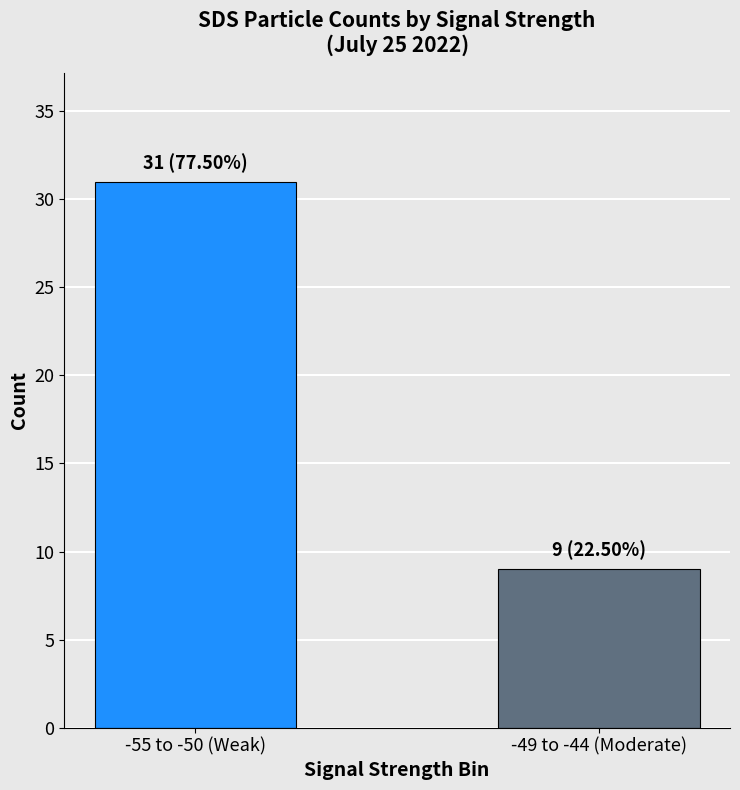

Reading left to right, transcribe all the data shown in this chart.

31	9